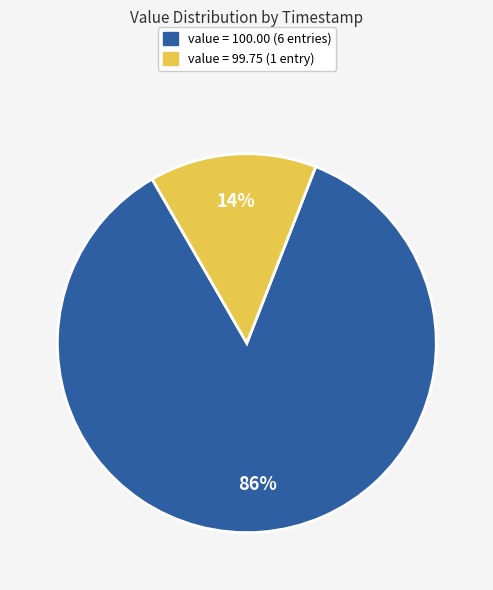

Is there any slice that represents more than half of the pie?

Yes